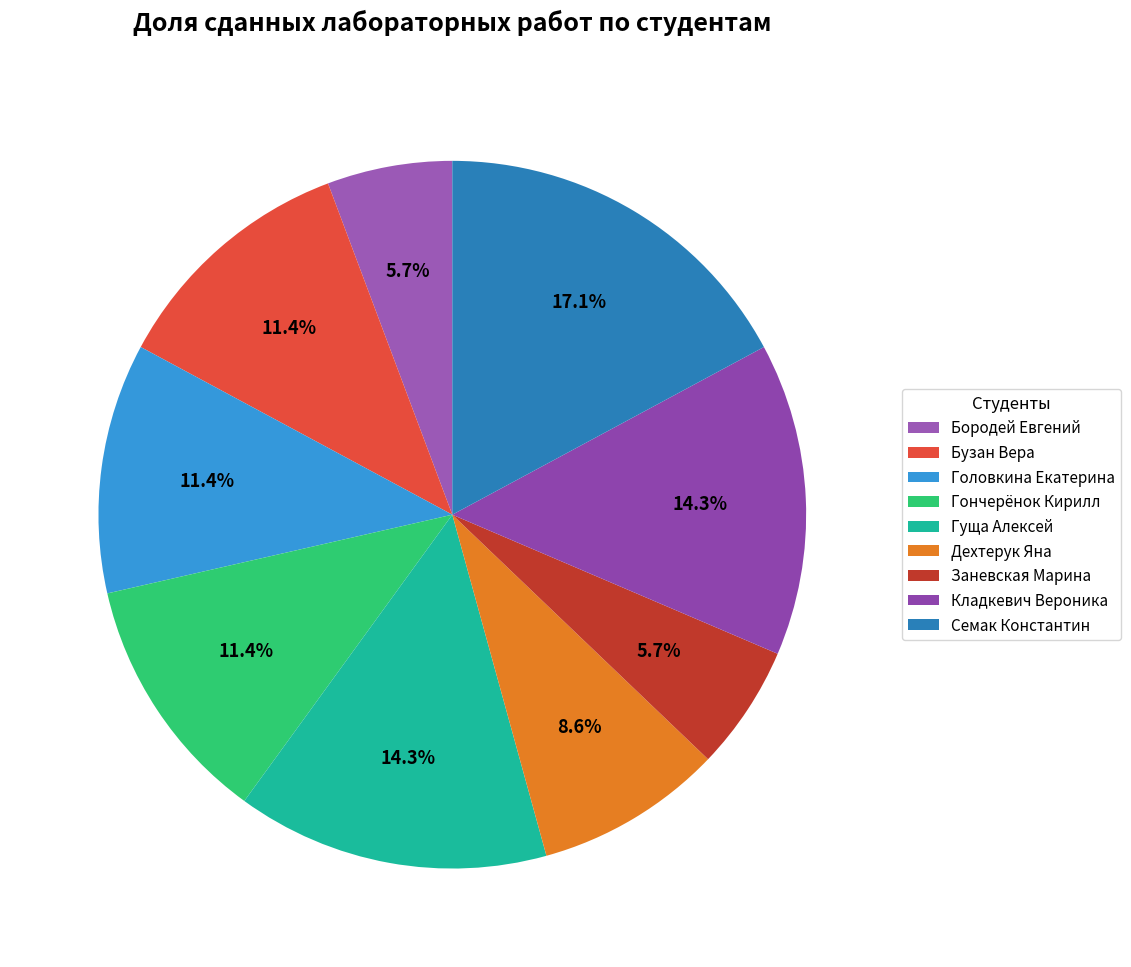

The Дехтерук Яна slice represents 9% of the pie. True or false?

True